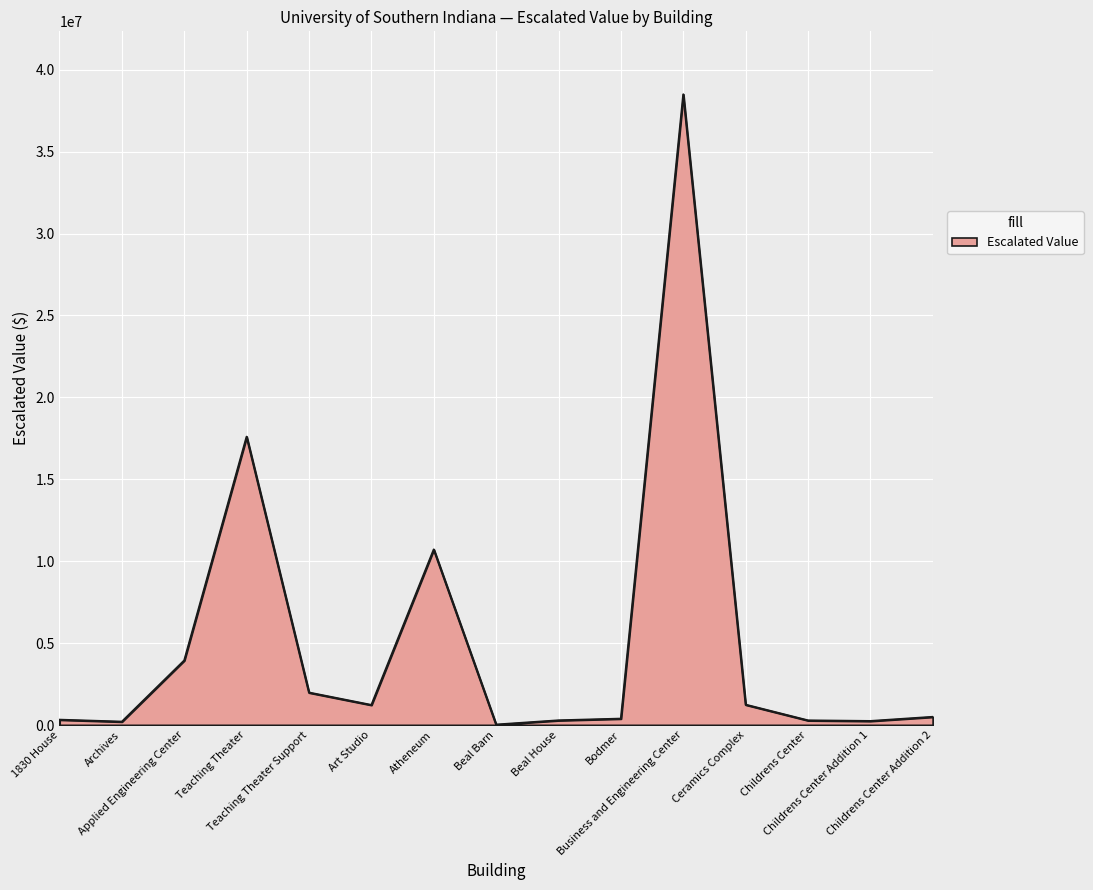

What is the difference between the values at Childrens Center and Beal Barn?

254627.3